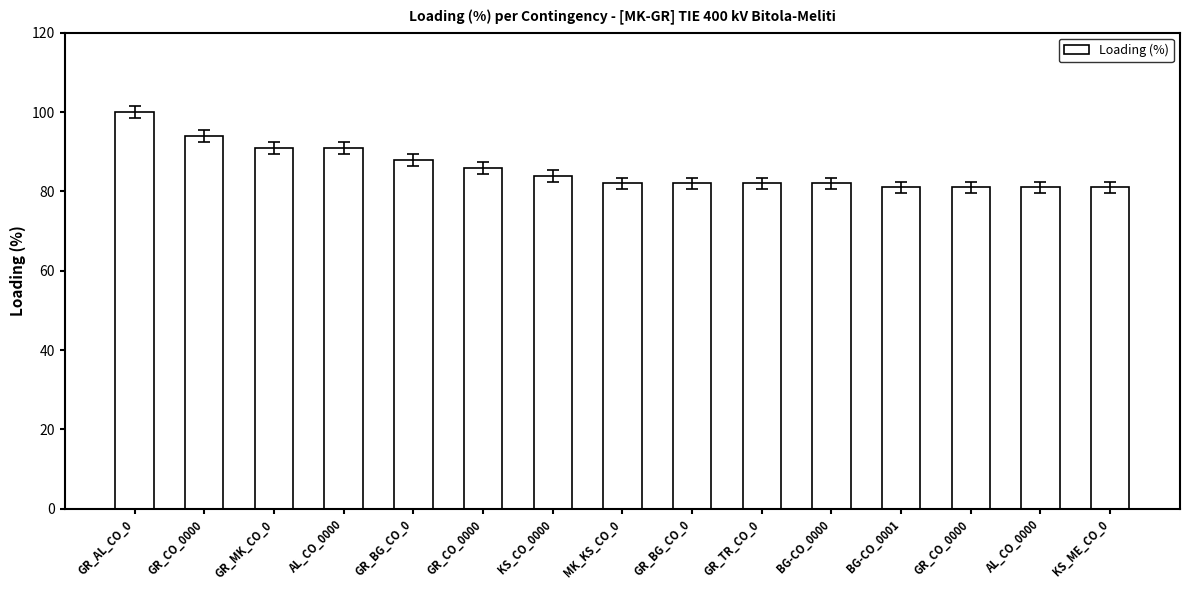

Count the number of categories in the chart.

15